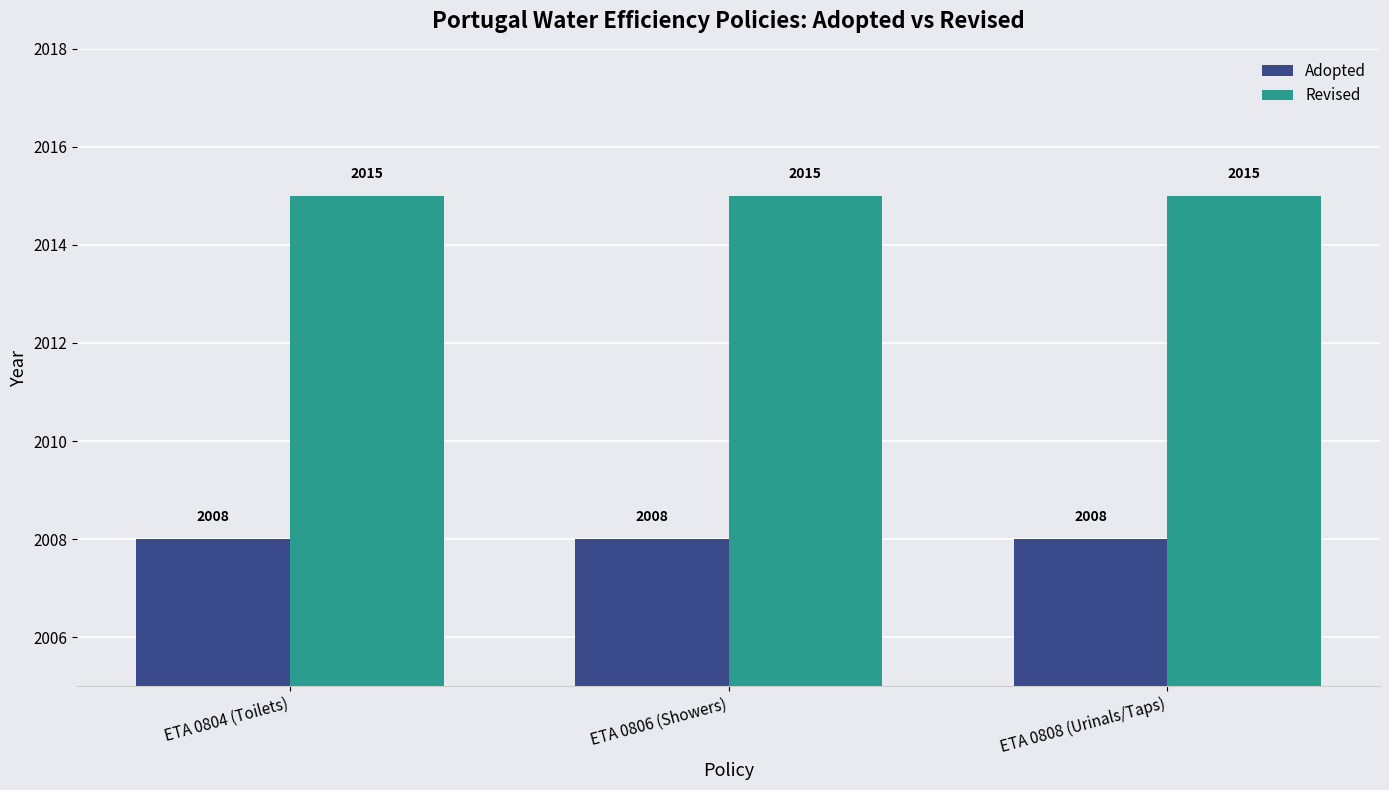

Rank the series at ETA 0806 (Showers) from highest to lowest value.

Revised, Adopted